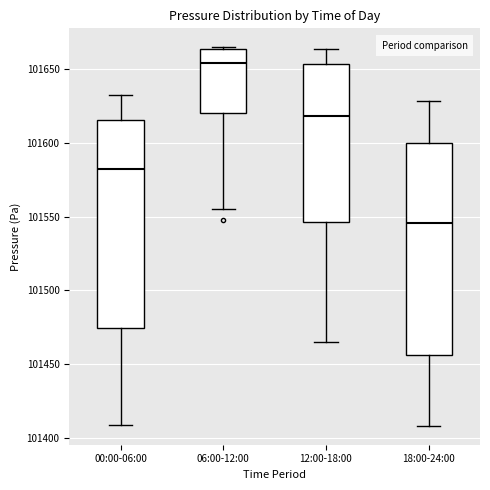

Where does the lower whisker of the box for 18:00-24:00 end on the y-axis? The values are not printed on the chart, so give them approximately, as read against the axis.

101410